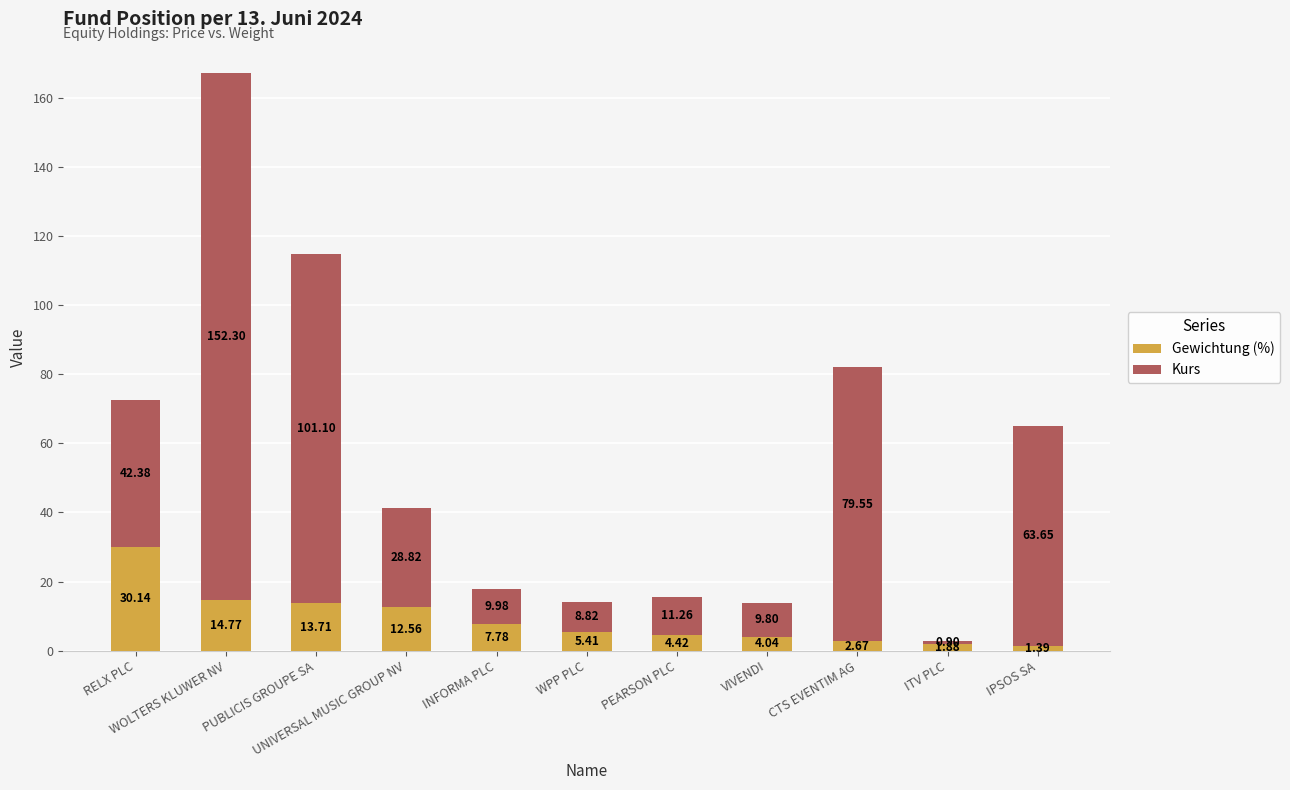

What is the total value across all series at WOLTERS KLUWER NV?

167.1